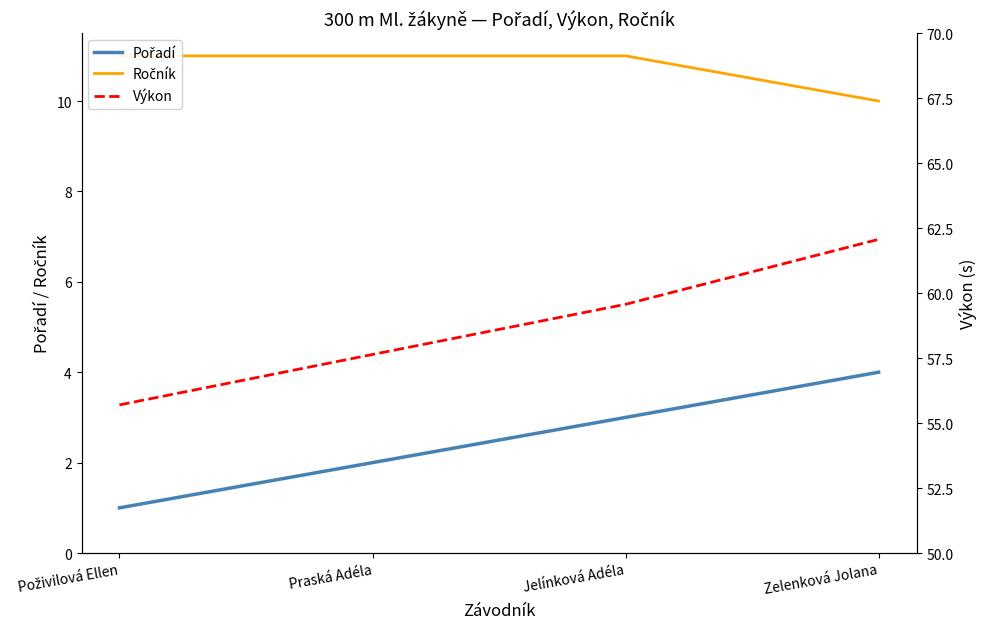

True or false: Ročník and Výkon cross at least once.

False